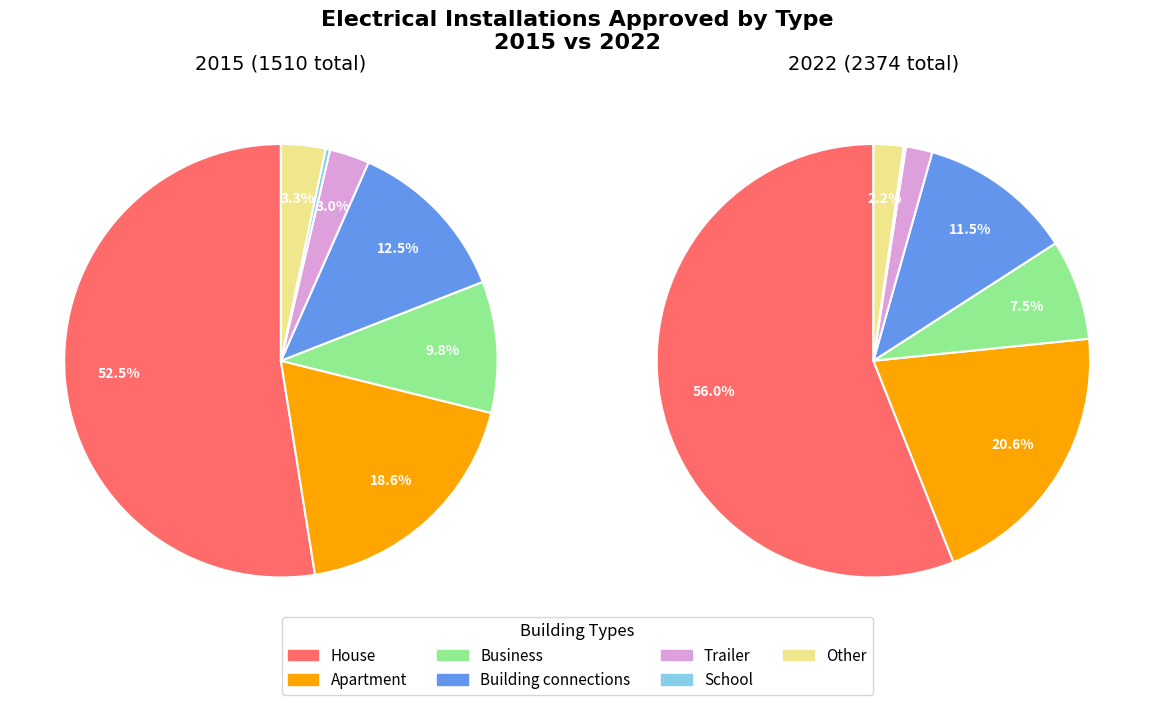

At House, list the series in order from smallest to largest.

2015, 2022